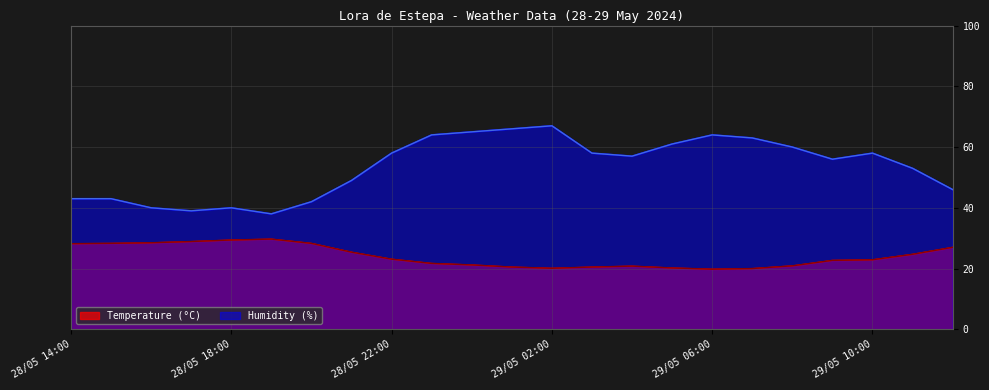

What position from the left is 29/05 08:00?

19